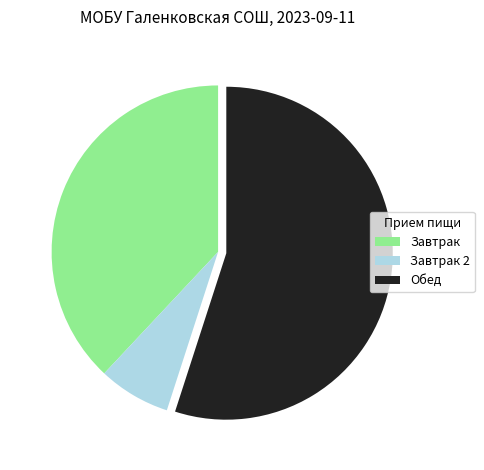

Rank the categories by value from lowest to highest.

Завтрак 2, Завтрак, Обед